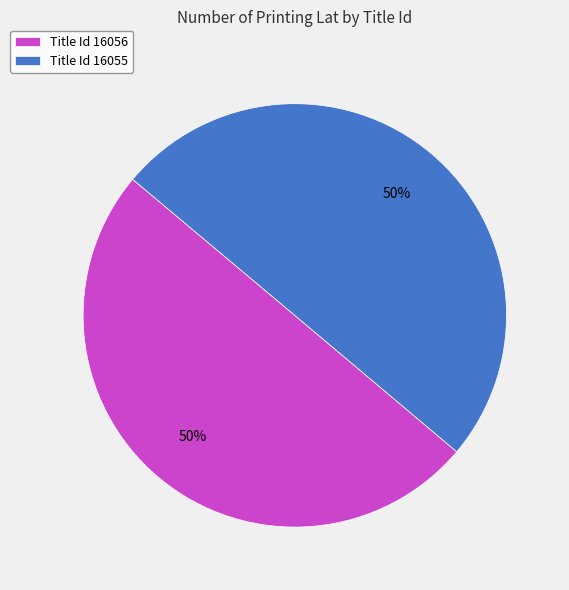

The Title Id 16056 slice represents 38% of the pie. True or false?

False